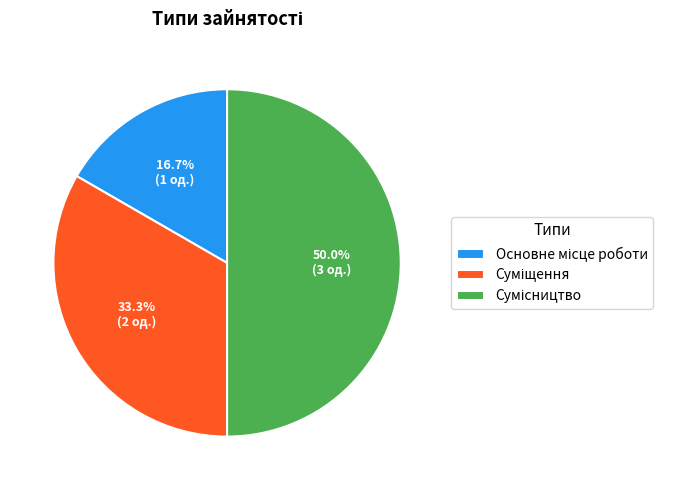

Is it true that Основне місце роботи is 17% of the pie?

True